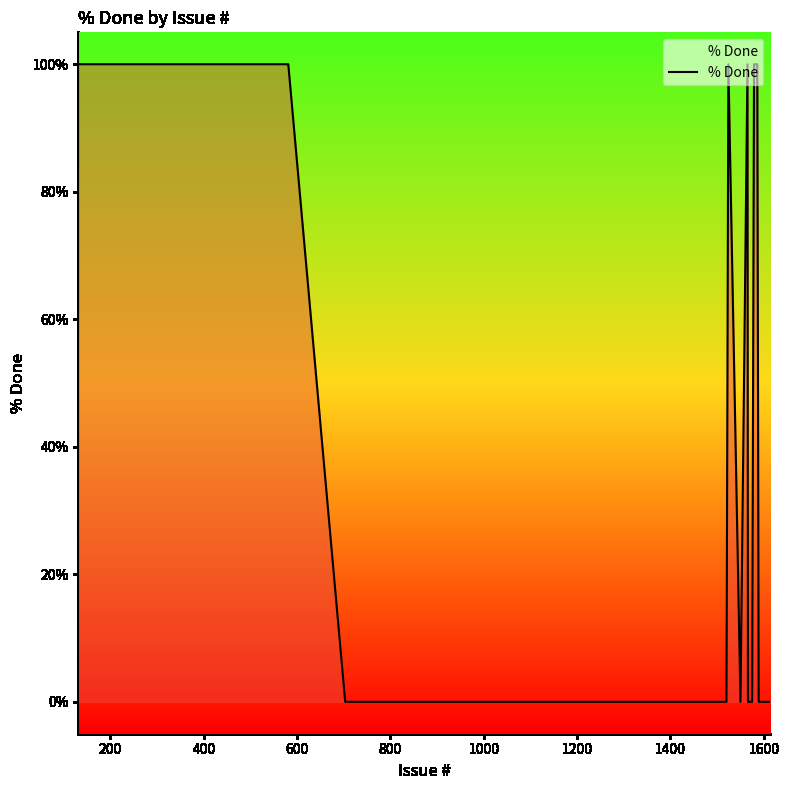

What is the difference between the maximum and minimum values?

100